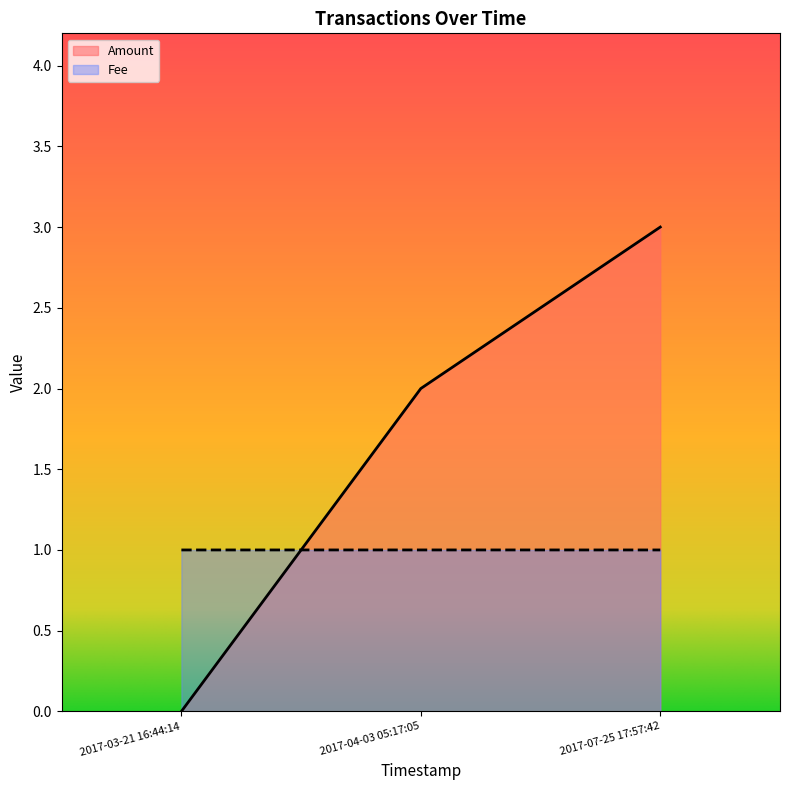

How many values in the Fee series exceed 1?

1